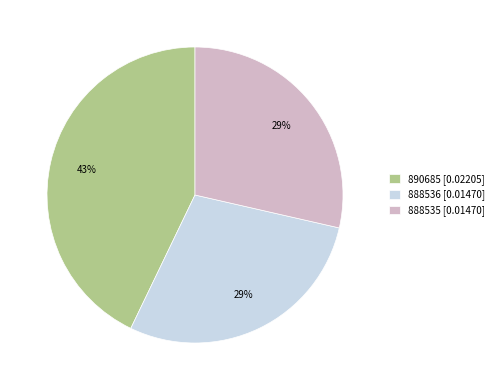

Is the sum of 890685 and 888536 greater than half?

Yes